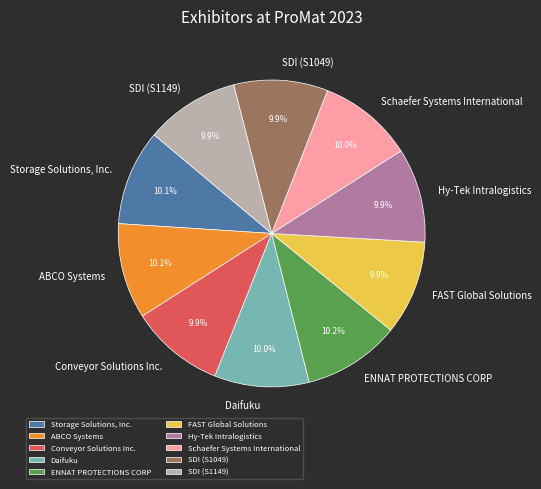

How much of the chart is everything except FAST Global Solutions?

90.1%